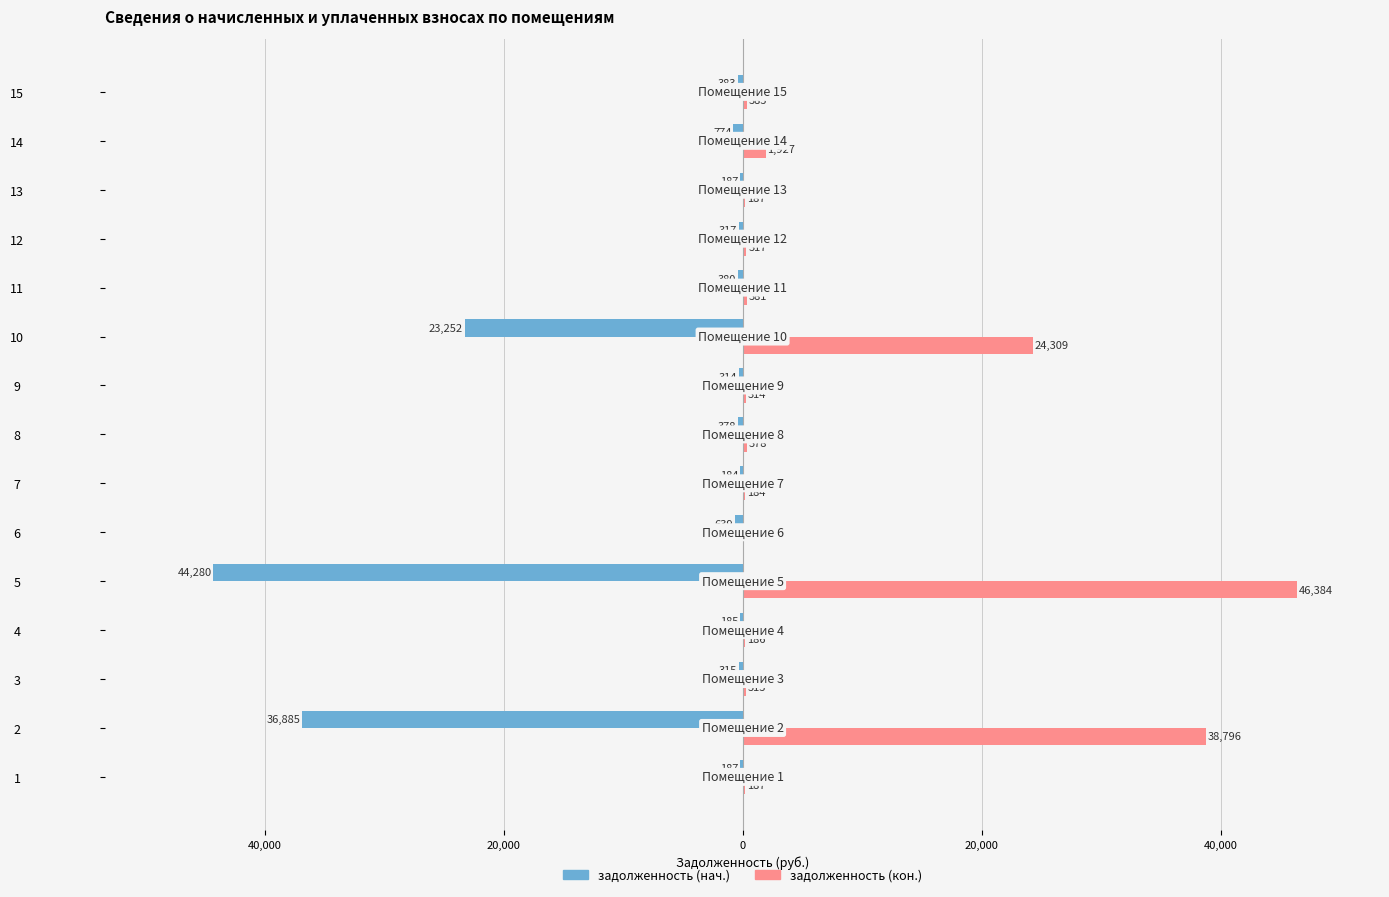

What are all the series names shown in the legend?

задолженность (нач.), задолженность (кон.)